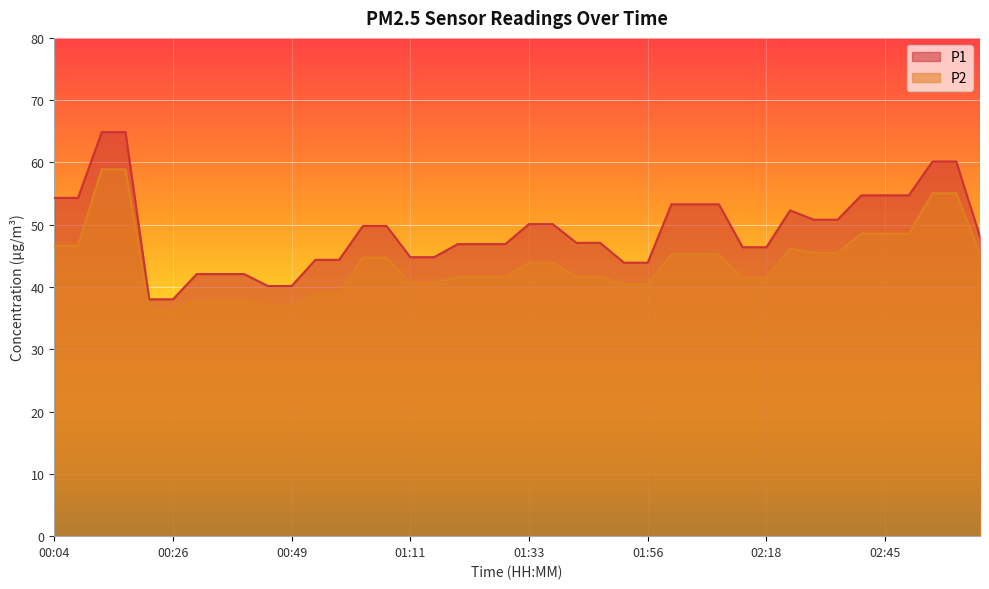

True or false: P1 and P2 cross at least once.

False